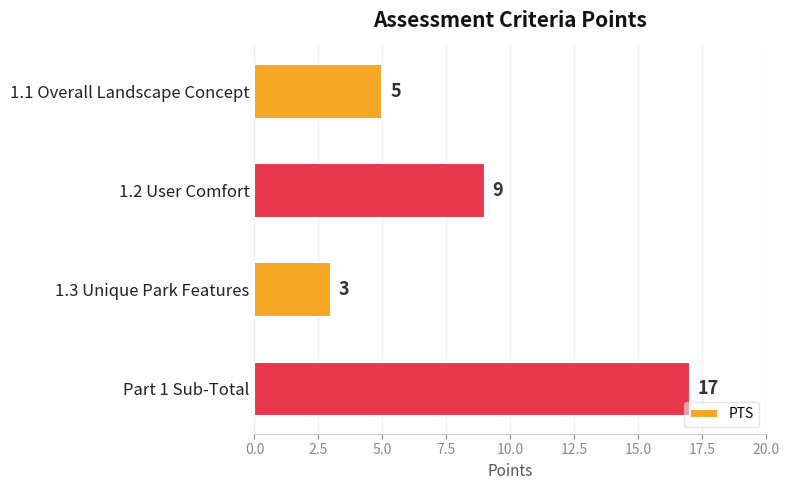

What is the label of the 3rd bar from the top?

1.3 Unique Park Features